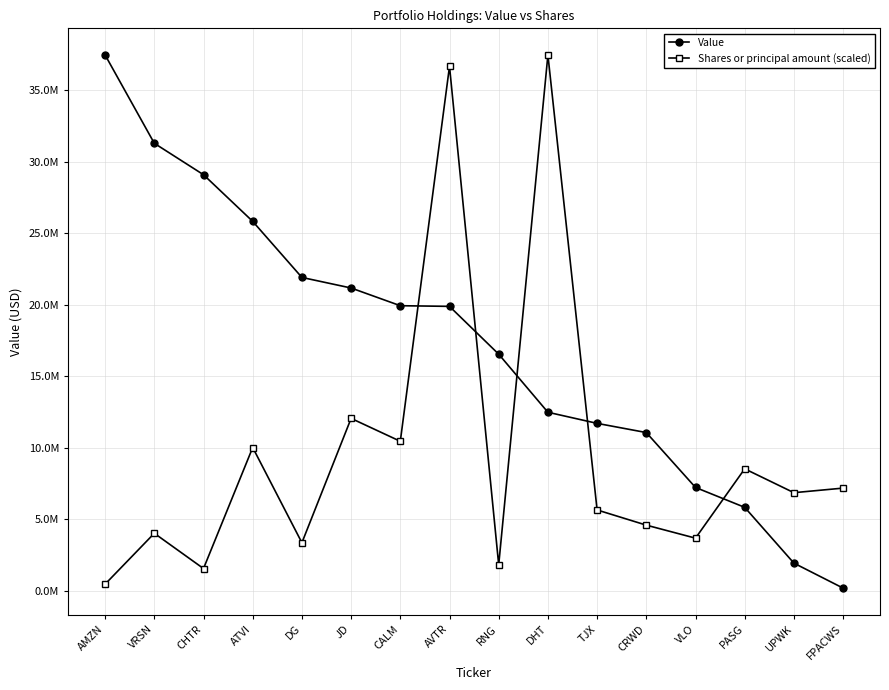

What are all the series names shown in the legend?

Value, Shares or principal amount (scaled)